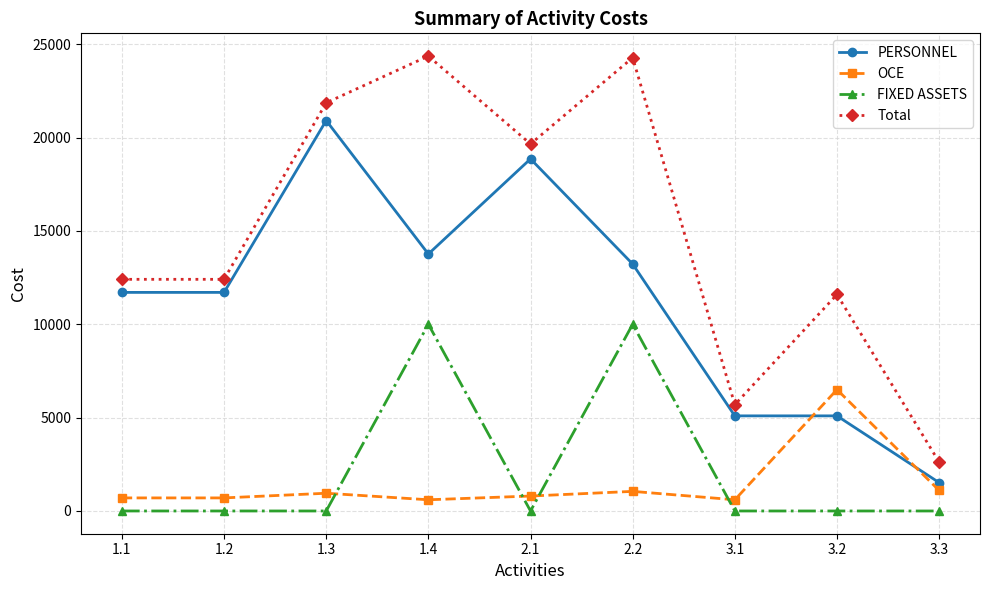

The value of FIXED ASSETS at 2.1 is 0.0. True or false?

True